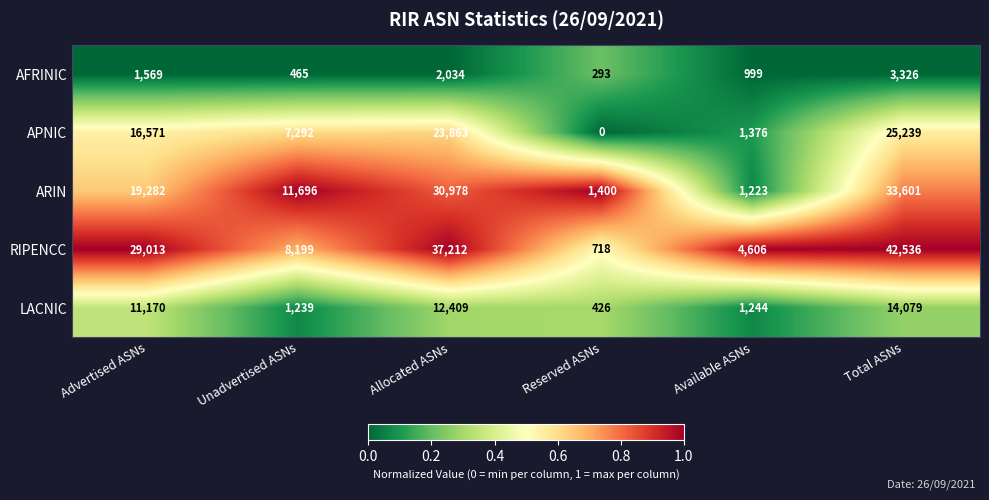

Which label corresponds to the largest value in the chart?

Total ASNs